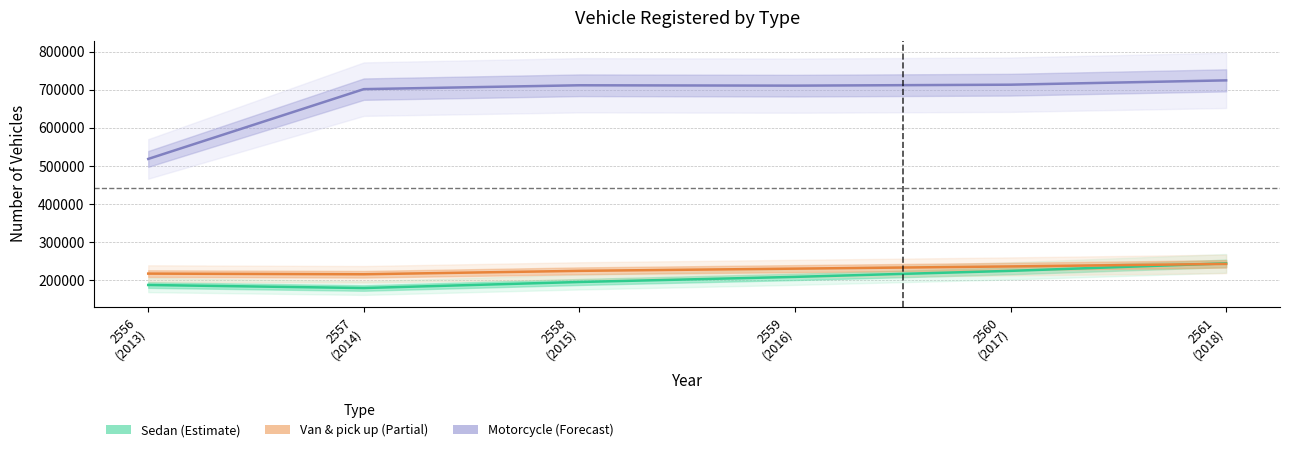

Where is the first local minimum for Van & pick up?

2557
(2014)